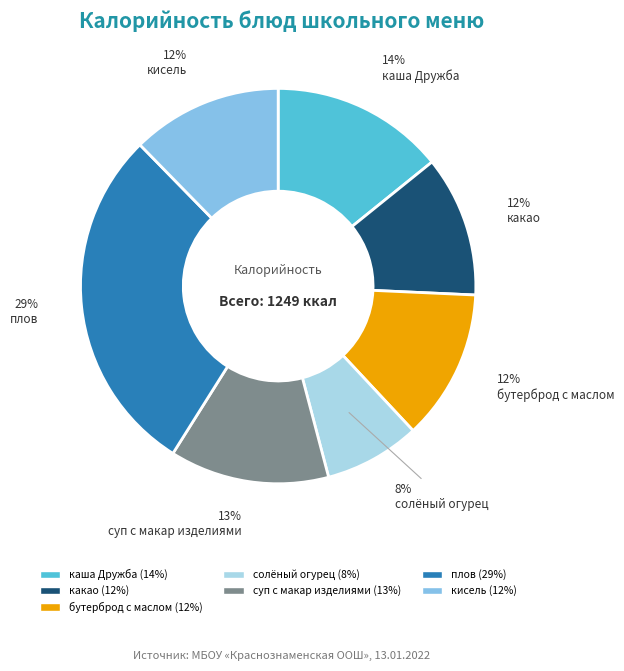

How many slices are in this pie chart?

7